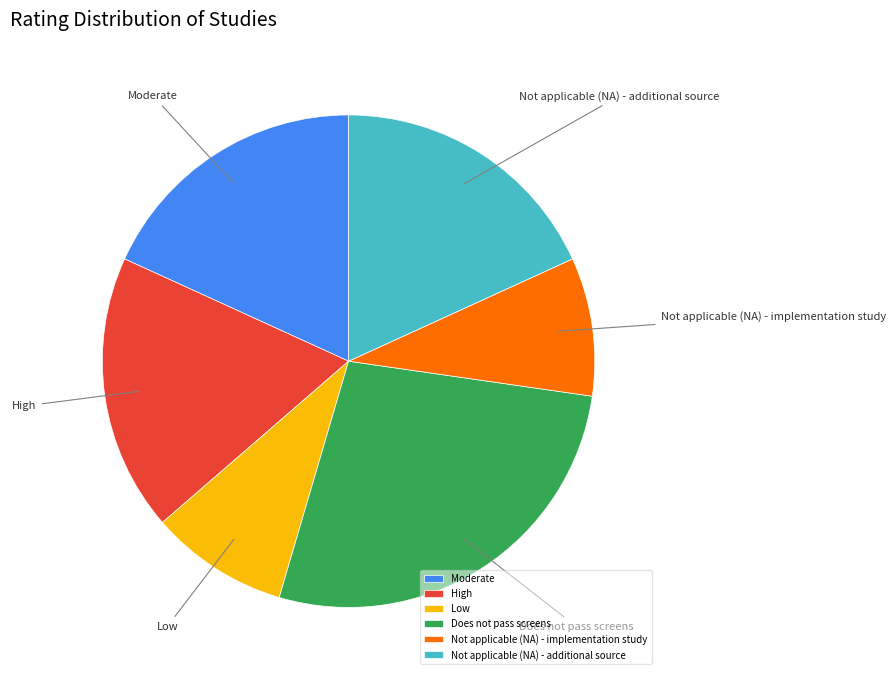

What is the largest slice in the pie chart?

Does not pass screens